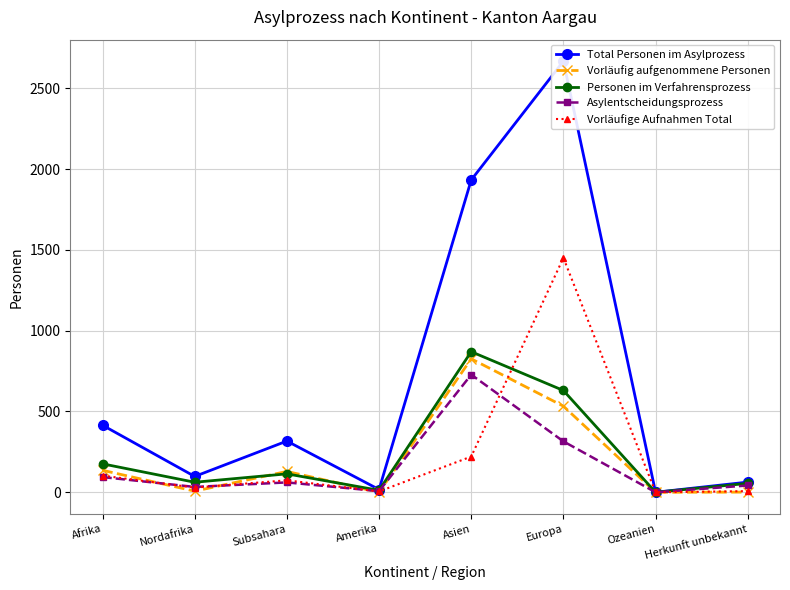

What position from the right is Herkunft unbekannt?

1